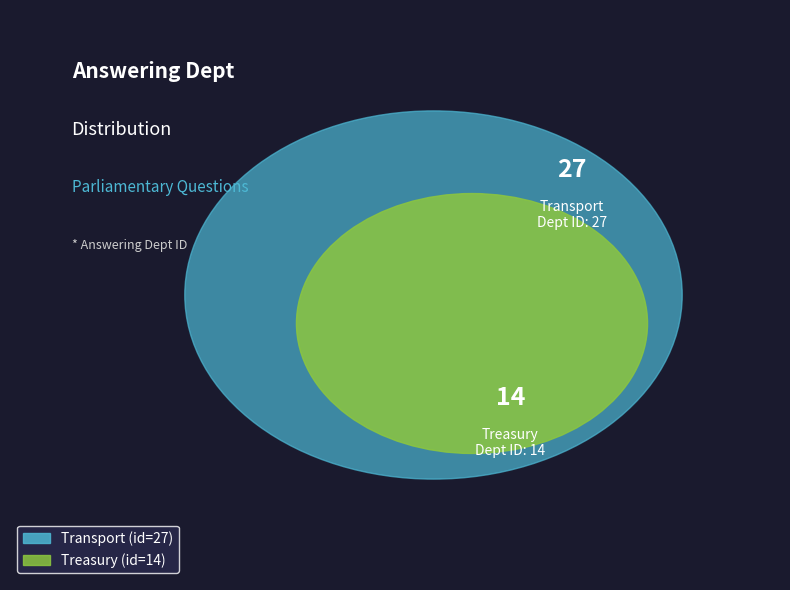

To the nearest percent, what is the combined percentage of Transport and Treasury?

100%